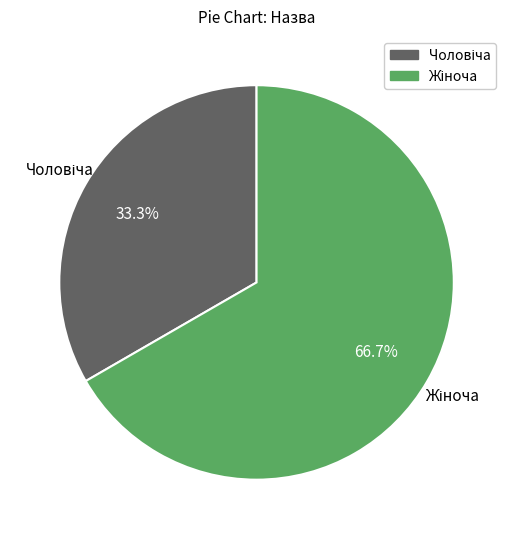

Is there a majority slice in this chart?

Yes